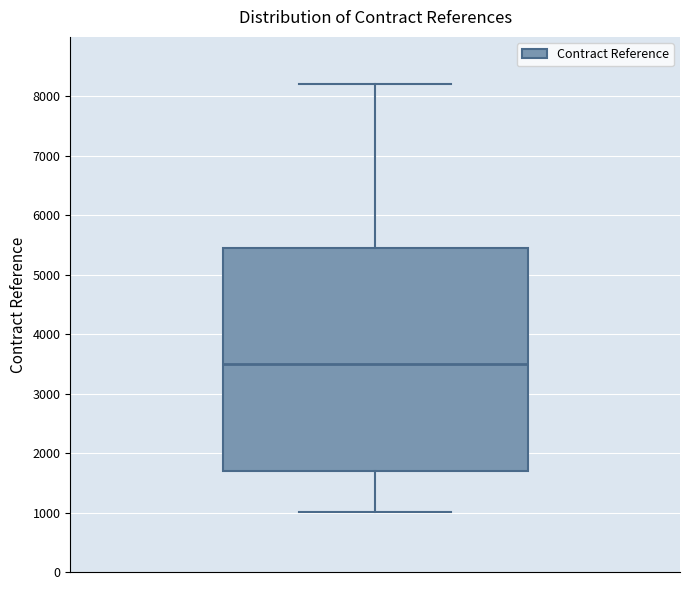

Transcribe this box plot: give where the median line is, the range the box spans, and where the two whiskers end, as read against the y-axis. The values are not printed on the chart, so give them approximately, as read against the axis.

median 3500, box 1700 to 5500, whiskers 1000 to 8200